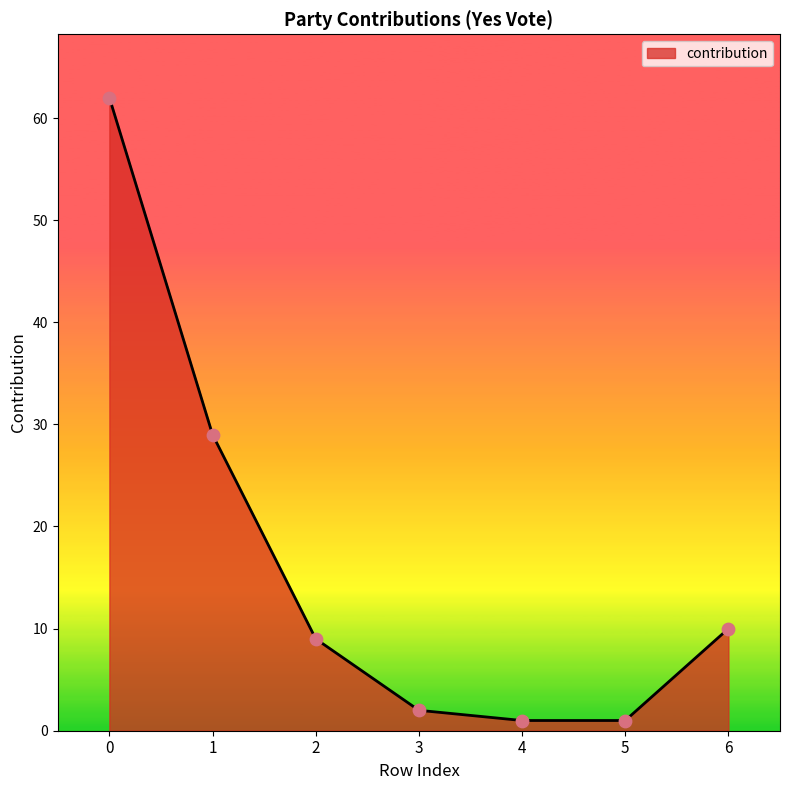

What is the change in value from 4 to 6?

+9